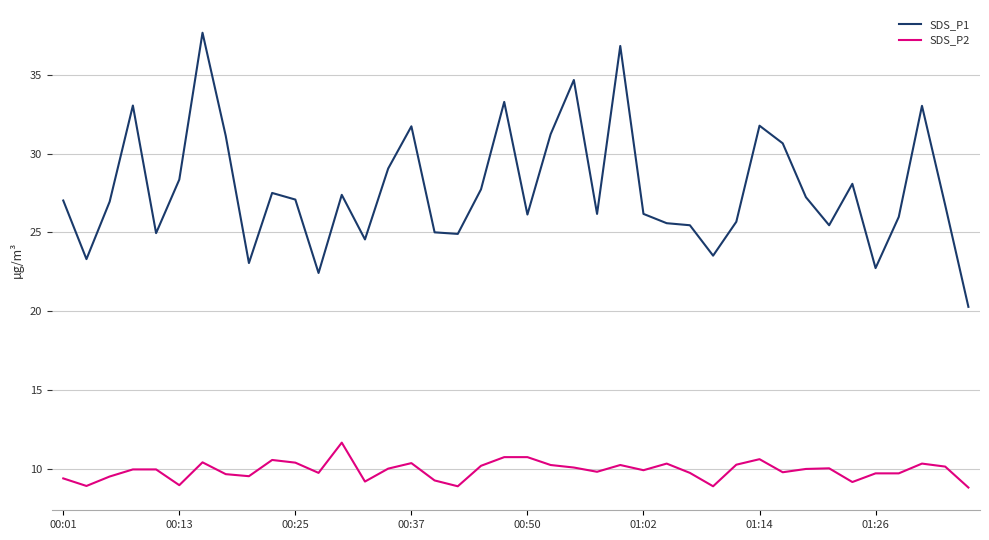

What is the maximum value shown in the chart?

37.7